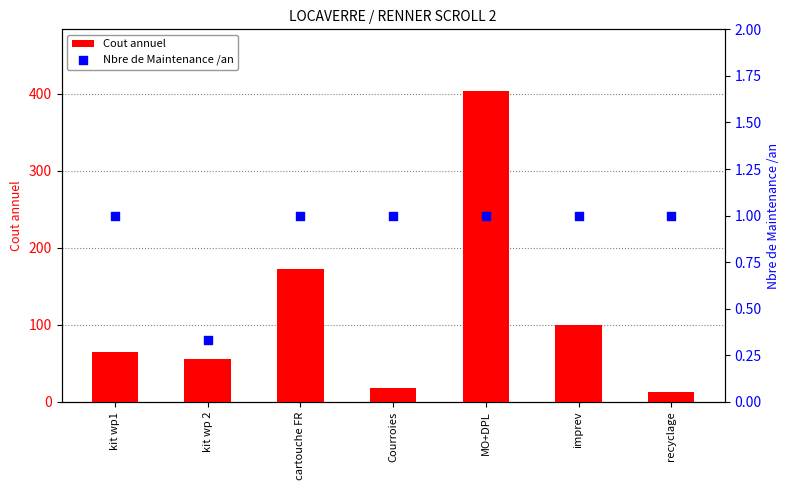

Is the value of Nbre de Maintenance /an at kit wp 2 greater than the value of Cout annuel at Courroies?

No